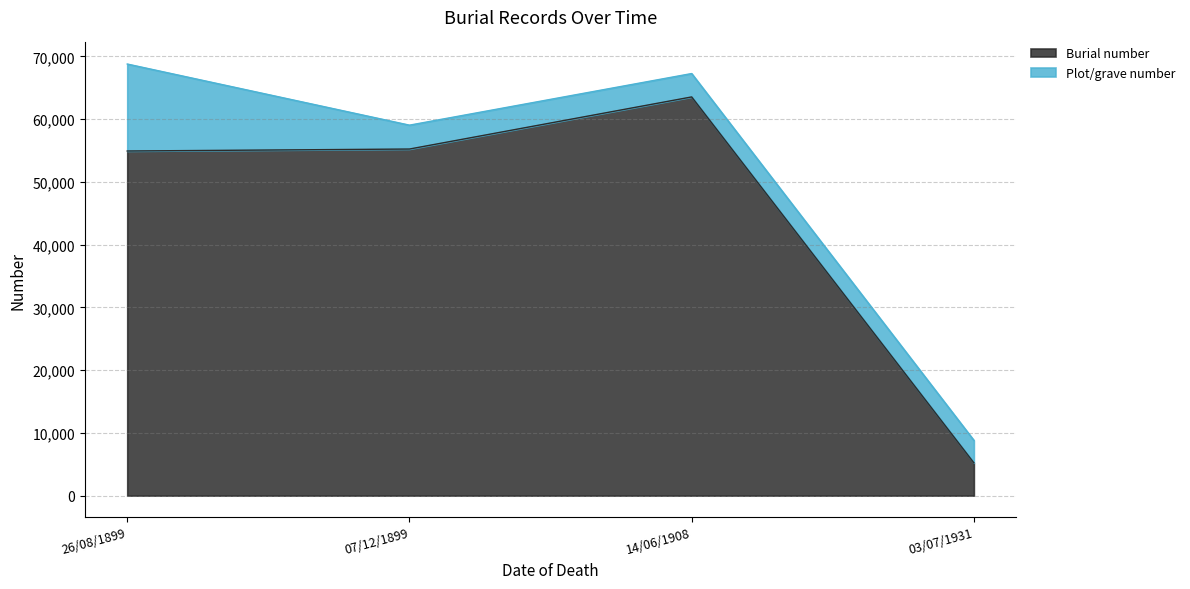

Reading left to right, transcribe all the data shown in this chart.

26/08/1899=54928	07/12/1899=55241	14/06/1908=63547	03/07/1931=5225